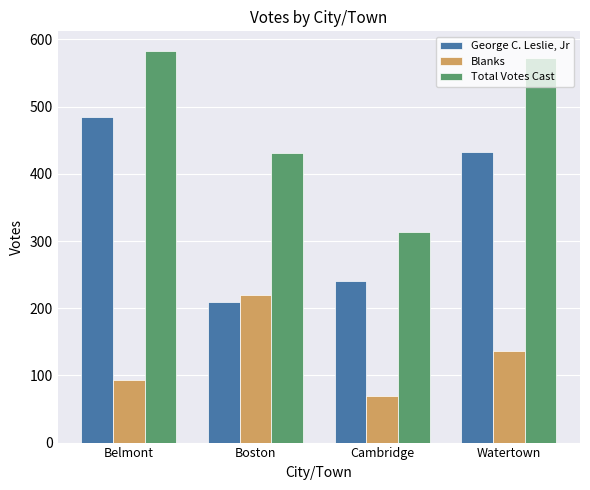

What is the difference between the Blanks values at Boston and Watertown?

83